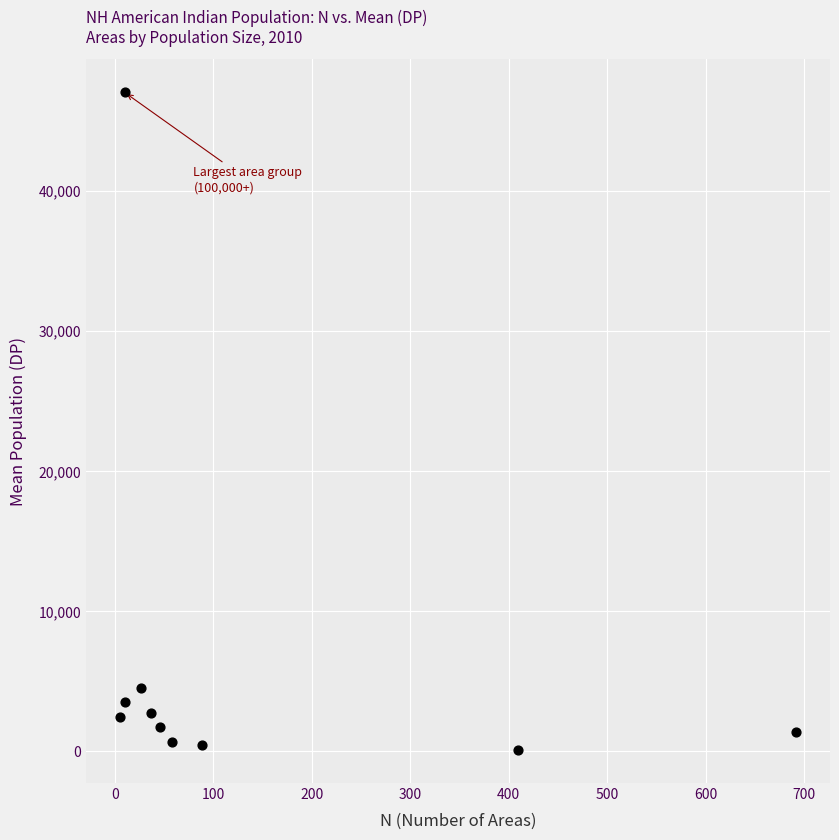

What is the average Y value?

6456